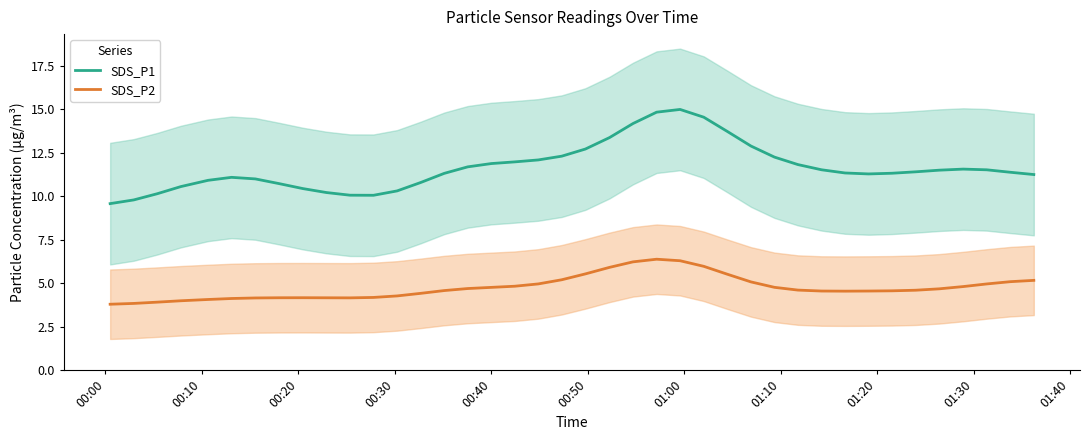

What are all the series names shown in the legend?

SDS_P1, SDS_P2